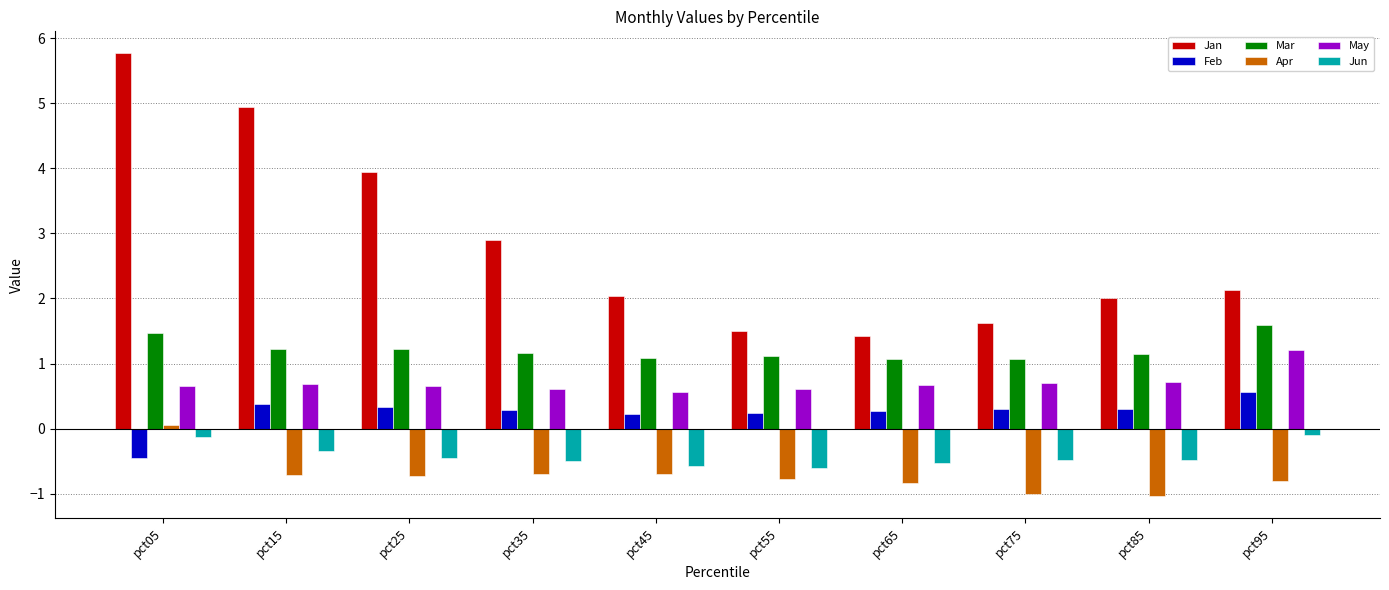

What value does the Apr series have at pct85?

-1.0